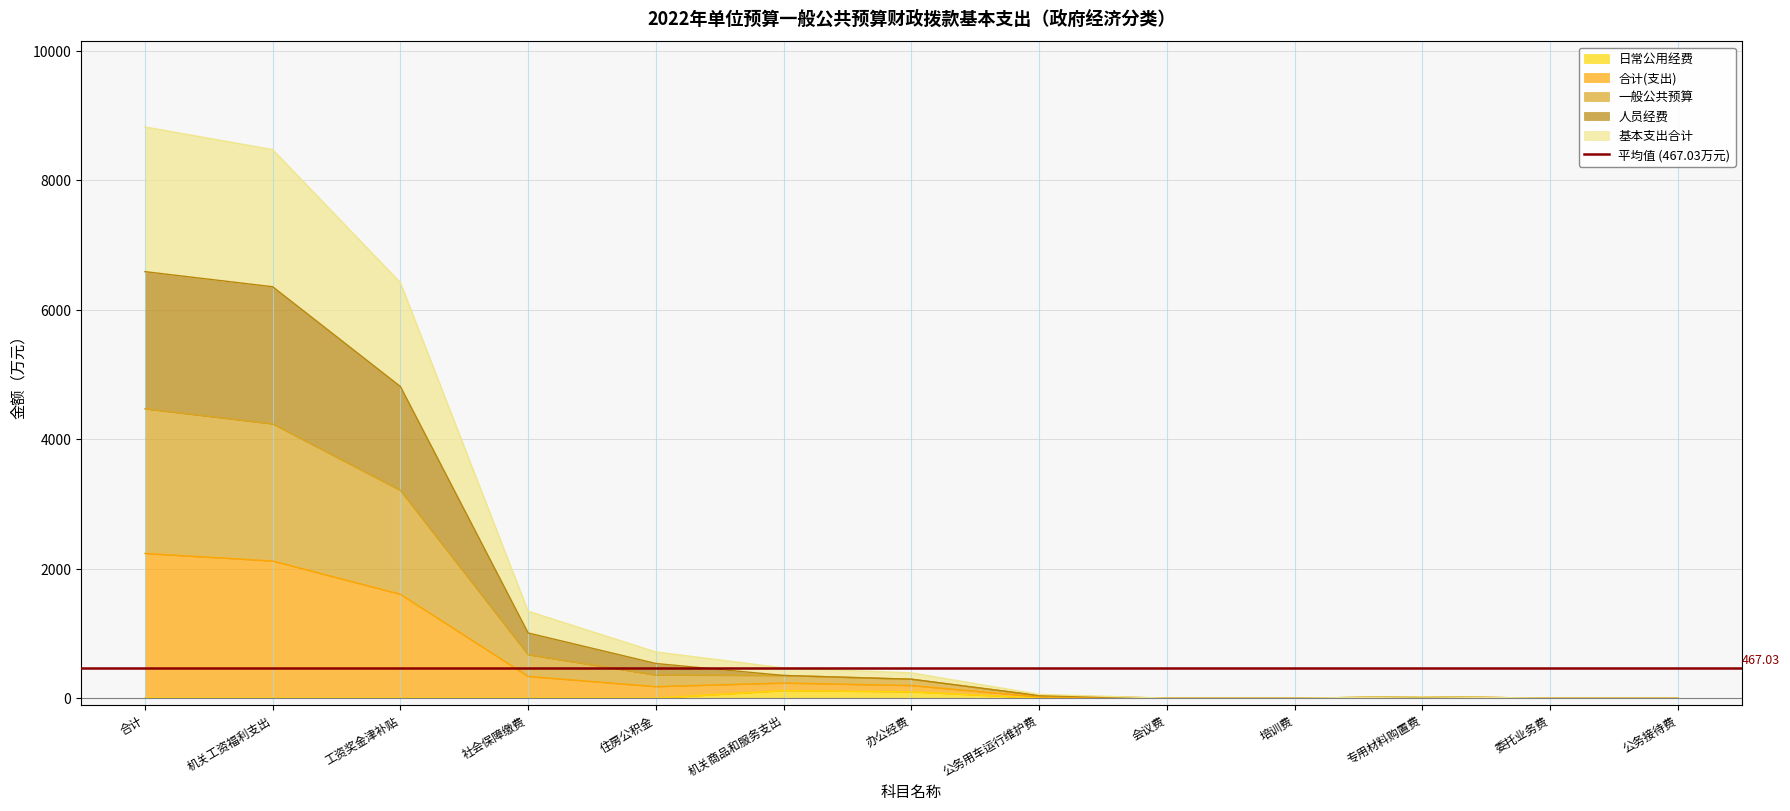

Is it true that 合计(支出) equals 0.0 at 会议费?

True